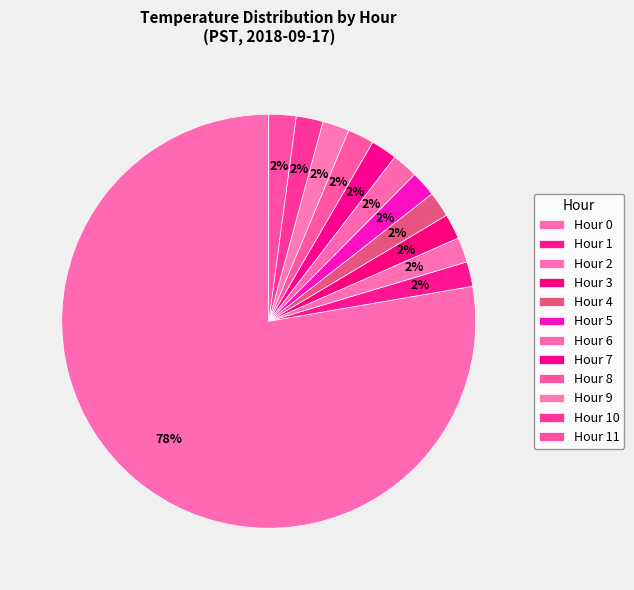

Approximately how many times larger is the value at Hour 2 compared to Hour 4?

1.0